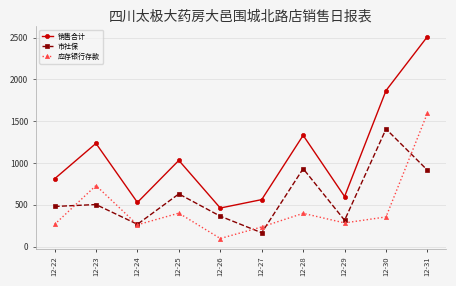

What is the total value across all series at 12-22?

1557.6